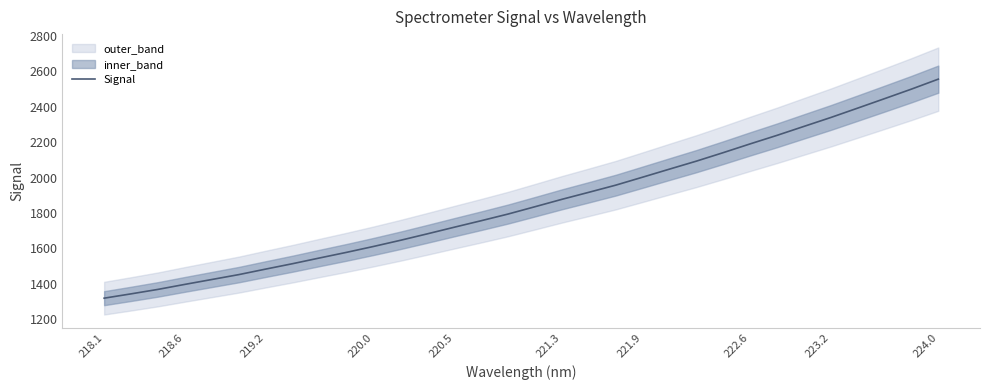

What is the minimum value for Signal?

1319.1